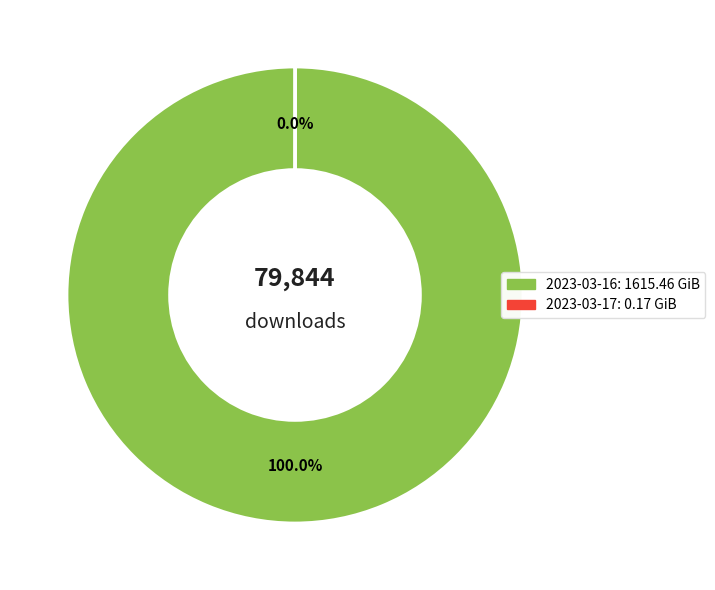

Which slice is the largest?

2023-03-16